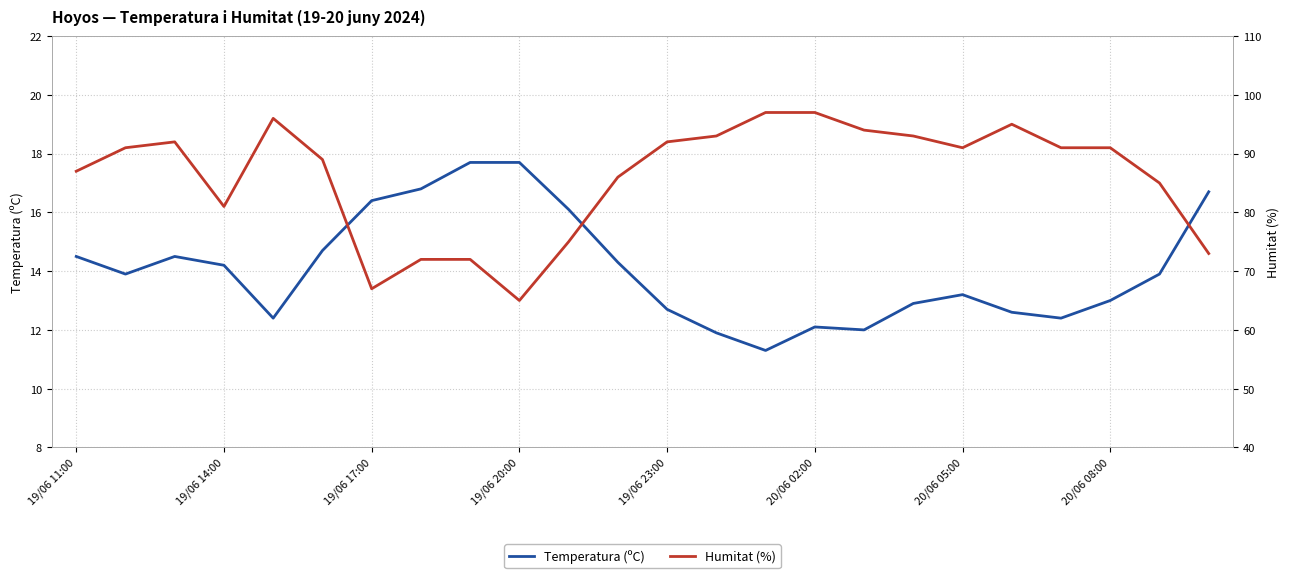

Does the chart display data point markers on the line(s)?

No